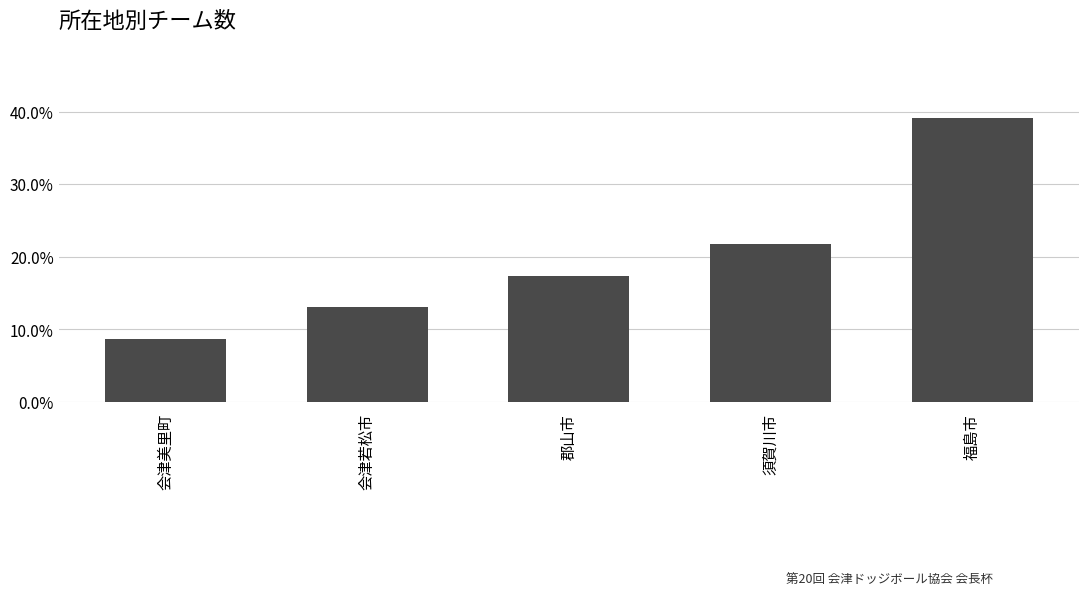

Reading left to right, list all the values displayed in this chart.

会津美里町=0.1	会津若松市=0.1	郡山市=0.2	須賀川市=0.2	福島市=0.4